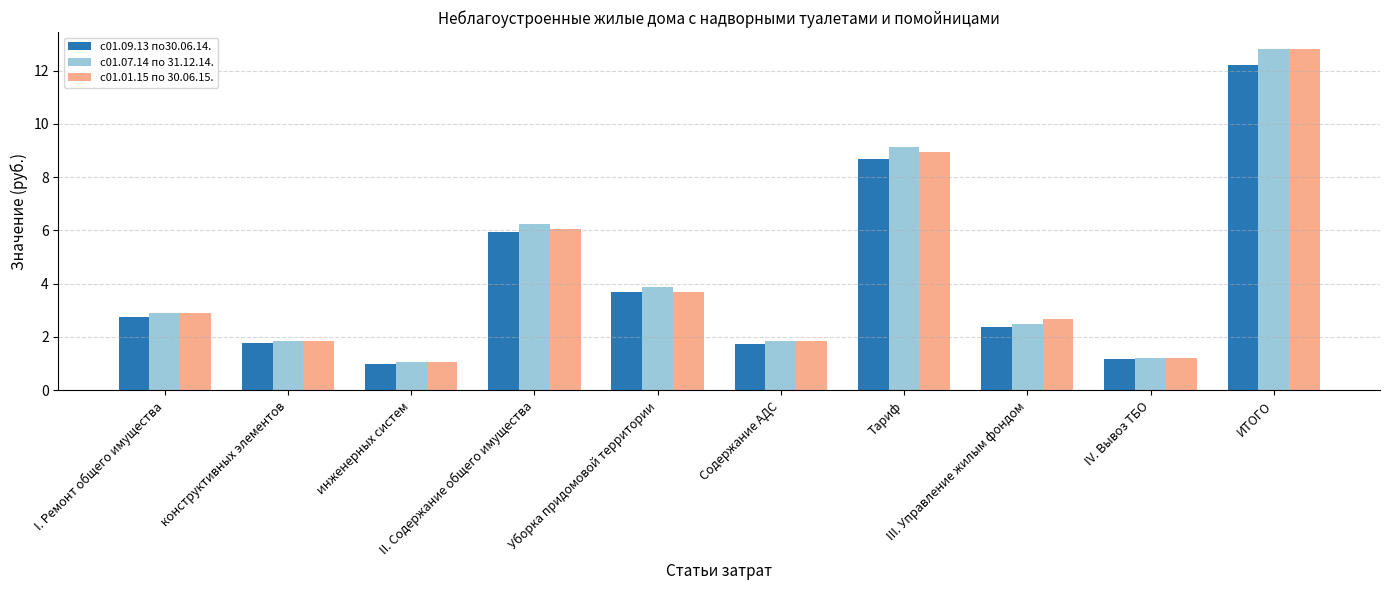

What is the smallest value displayed?

1.0